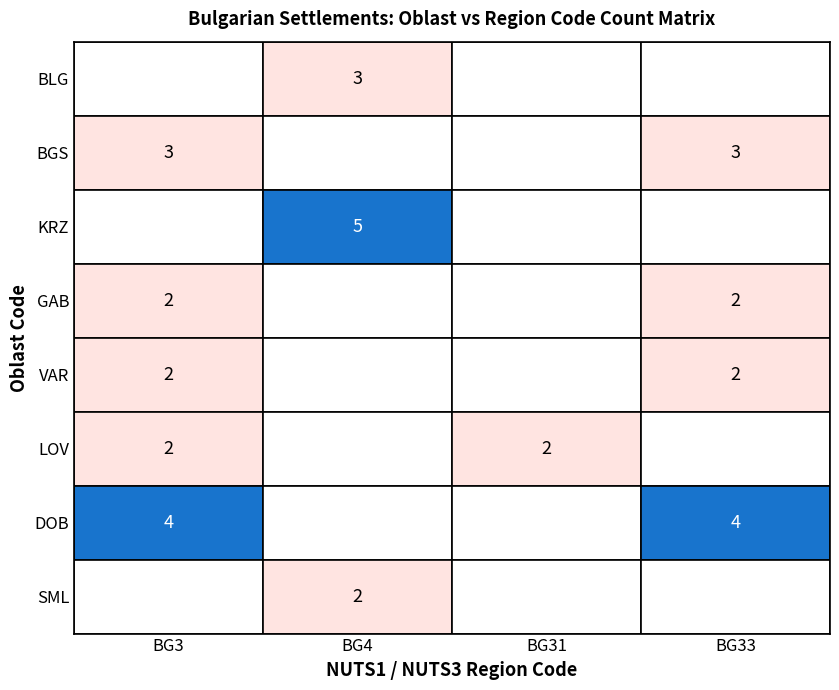

Rank the categories by BG31 value from lowest to highest.

2, 1, 3, 0